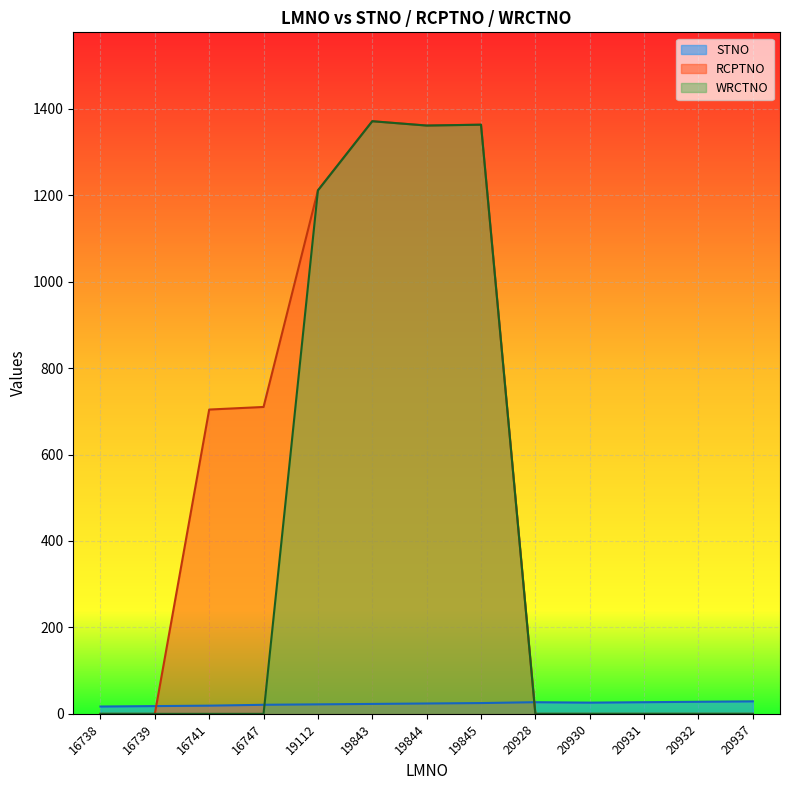

True or false: STNO has more than 2 interior local peaks.

False